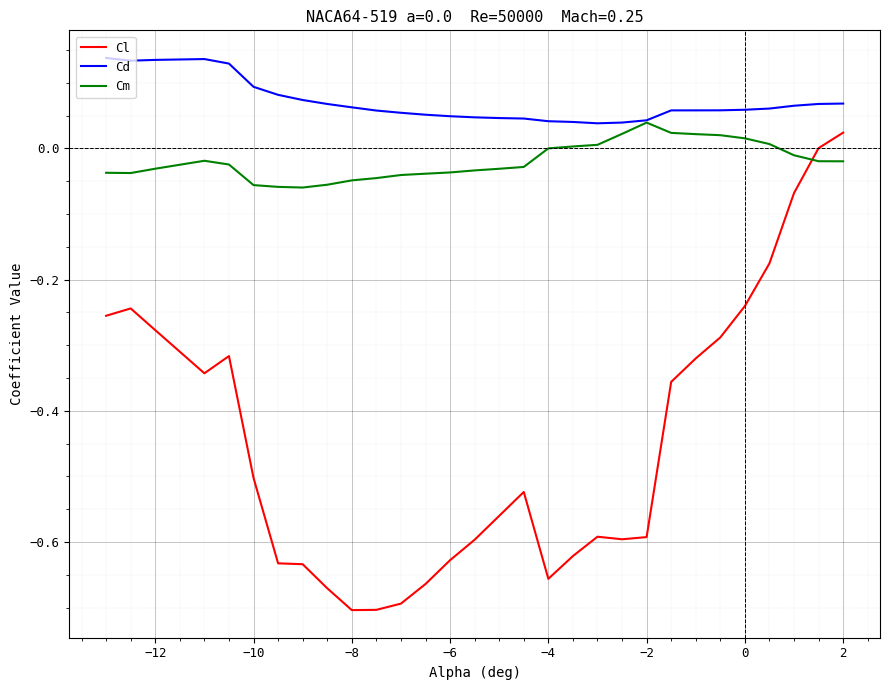

True or false: Cm and Cl intersect in this chart.

True